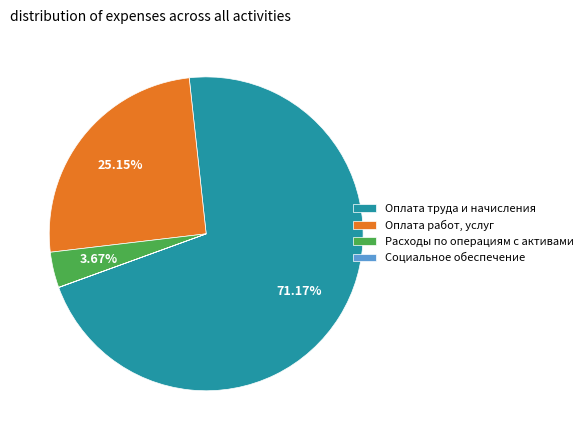

Combined, do Расходы по операциям с активами and Оплата работ, услуг account for over 50%?

No